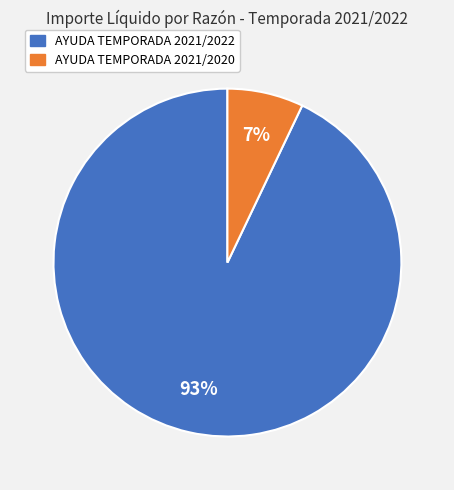

To the nearest percent, what is the difference between the largest and smallest slice percentages?

86%